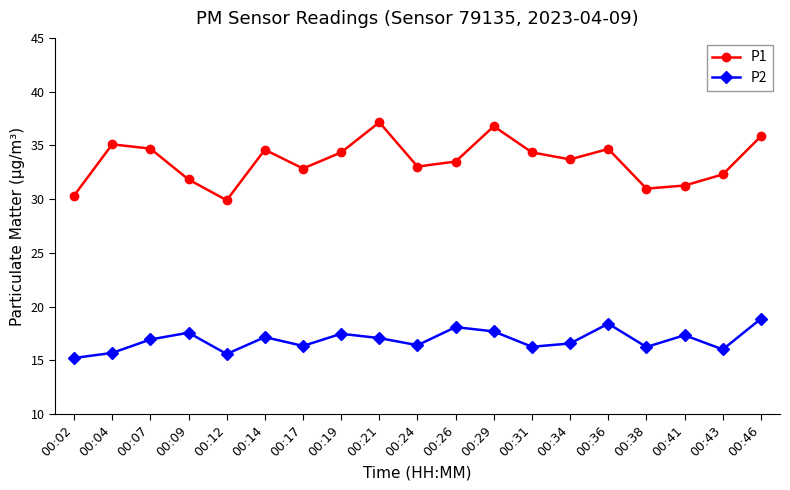

What is the value of the P2 point at the 17th from the left?

17.4